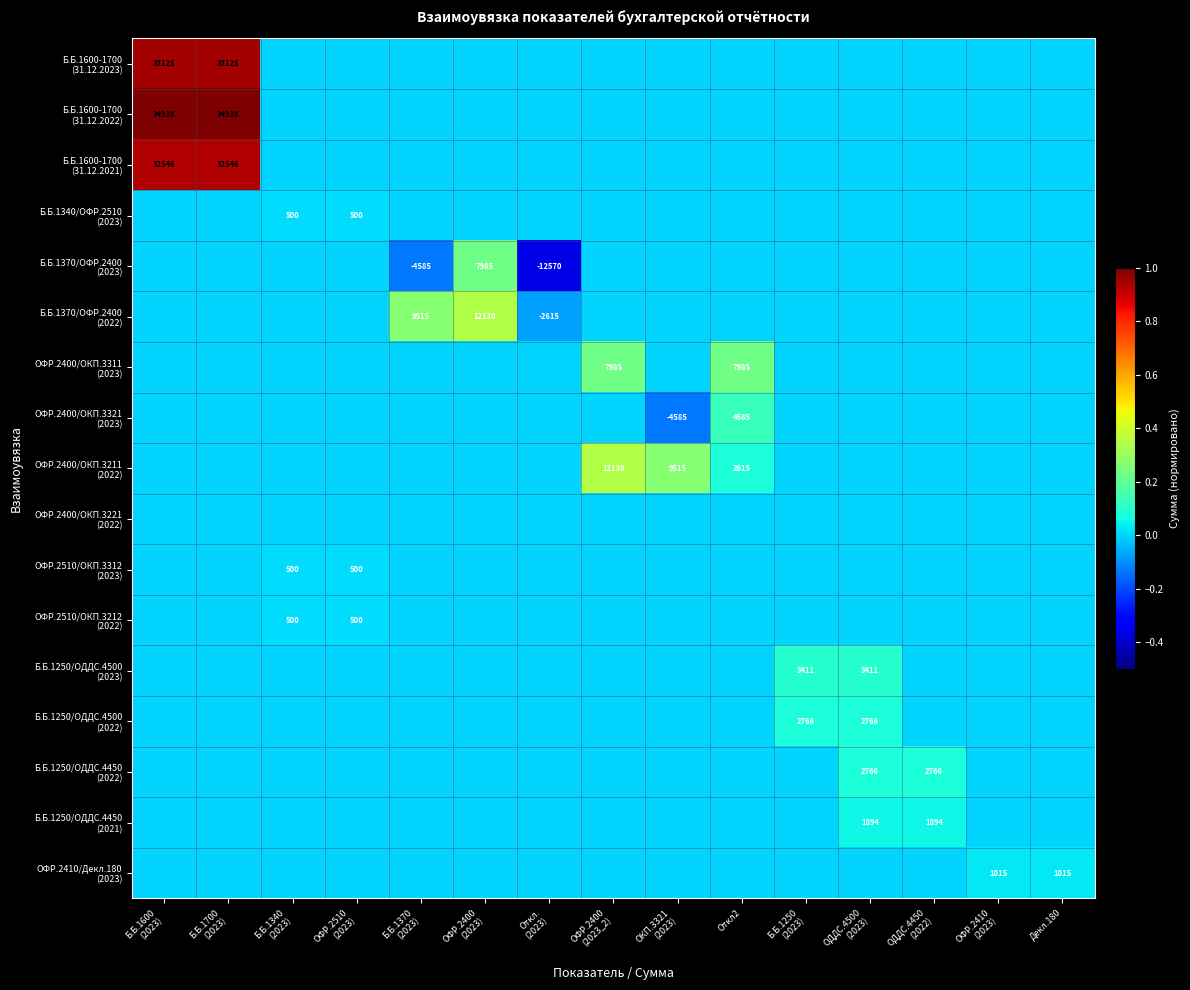

Which label corresponds to the largest value in the chart?

Б.Б.1600
(2023)